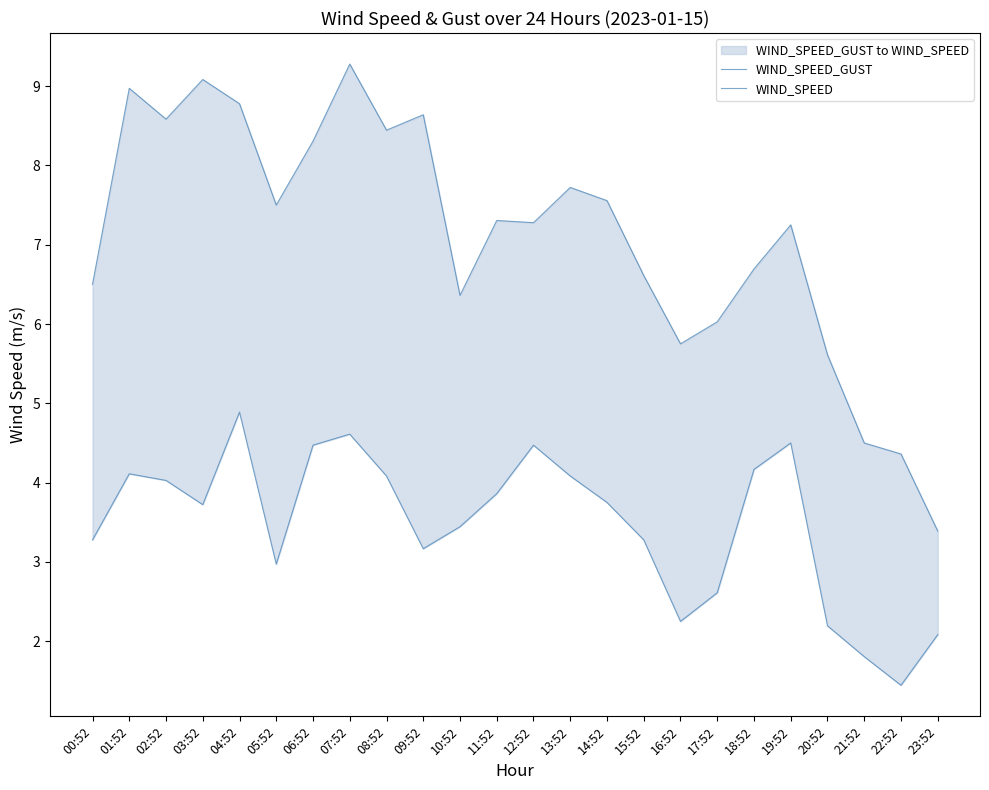

What is the minimum value for WIND_SPEED?

1.4